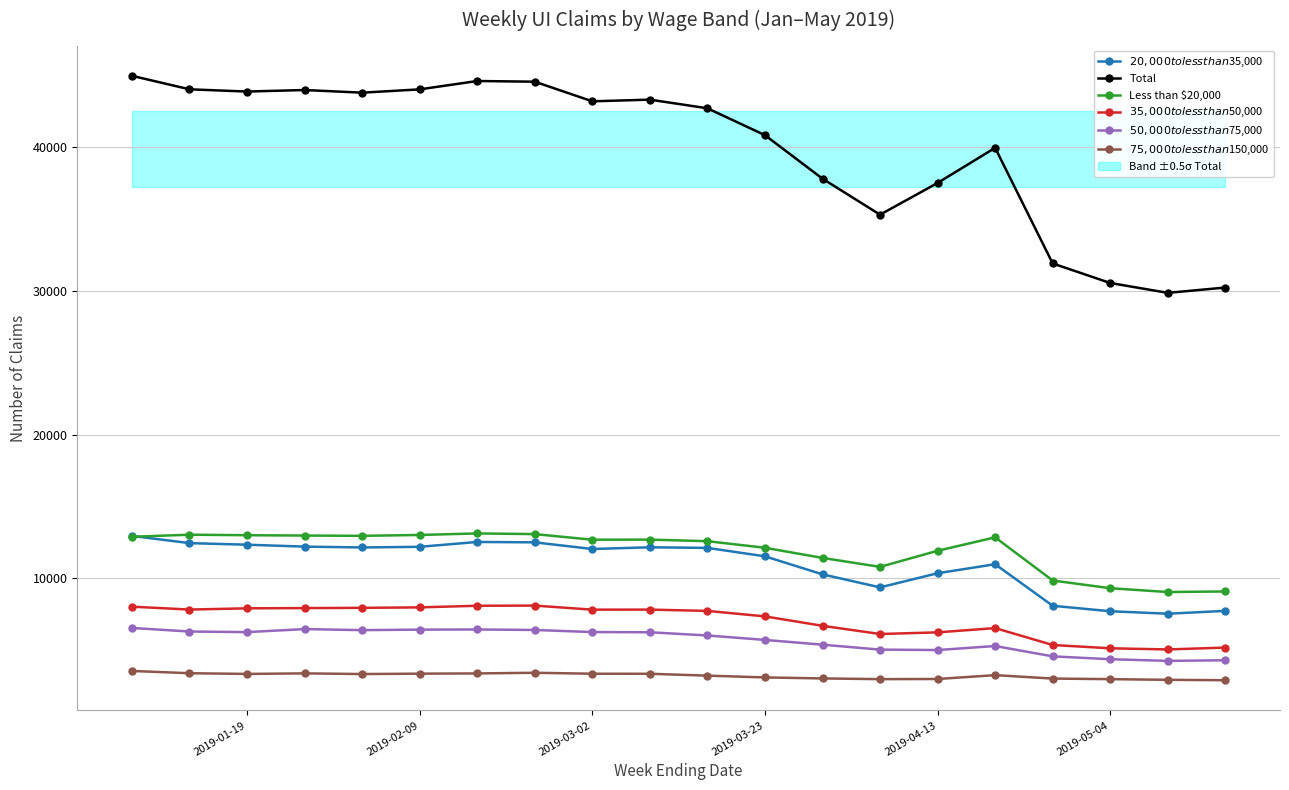

Reading left to right, what are all the values shown in this chart?

$20,000 to less than $35,000: 12958	12456	12346	12213	12154	12199	12537	12510	12046	12166	12124	11537	10282	9375	10360	10987	8094	7714	7542	7740
Total: 44984	44045	43889	43996	43811	44041	44623	44575	43209	43326	42724	40853	37824	35318	37527	39971	31922	30563	29876	30247
Less than $20,000: 12898	13042	13007	12983	12963	13024	13131	13083	12693	12700	12591	12133	11426	10802	11925	12857	9853	9317	9052	9092
$35,000 to less than $50,000: 8033	7832	7917	7934	7950	7983	8096	8108	7824	7828	7738	7356	6701	6130	6244	6541	5365	5135	5056	5184
$50,000 to less than $75,000: 6552	6303	6261	6472	6399	6435	6445	6411	6266	6251	6027	5719	5386	5043	5012	5295	4573	4375	4259	4302
$75,000 to less than $150,000: 3558	3400	3351	3389	3343	3369	3386	3431	3365	3361	3232	3107	3037	2988	2998	3266	3027	2988	2940	2913